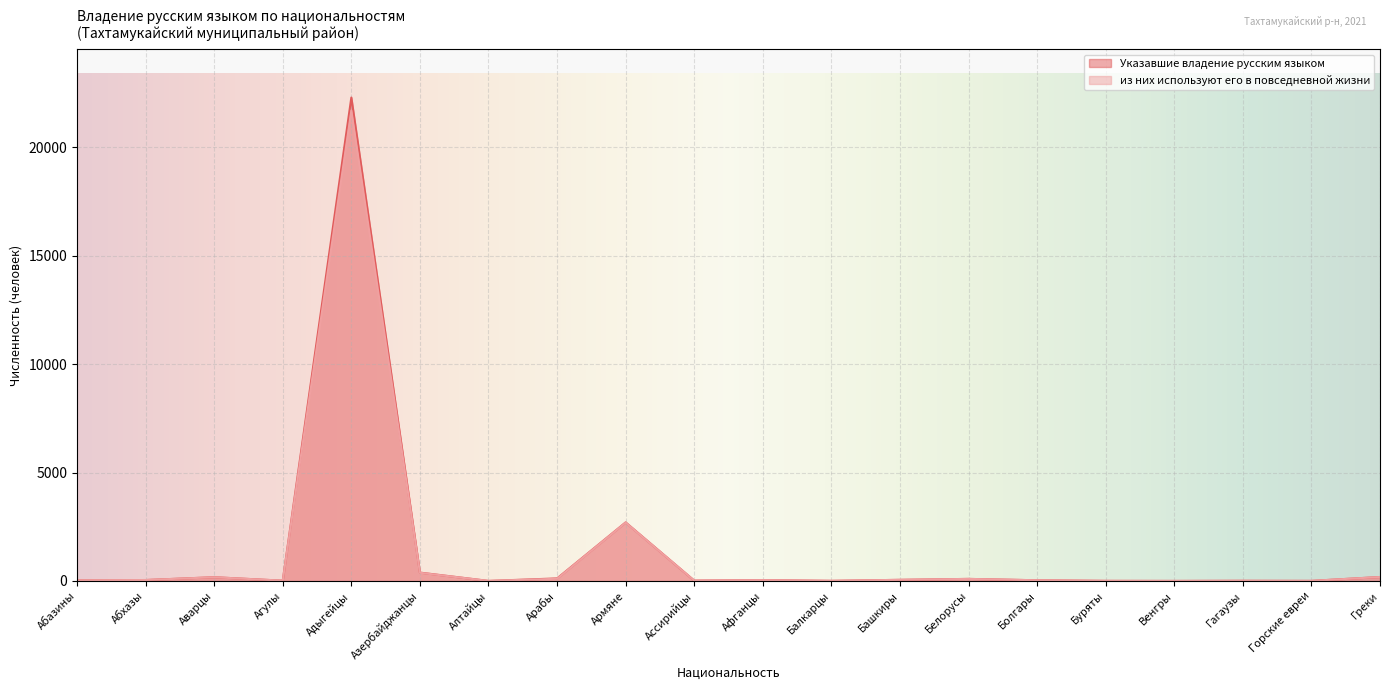

What is the label of the 9th point from the left?

Армяне